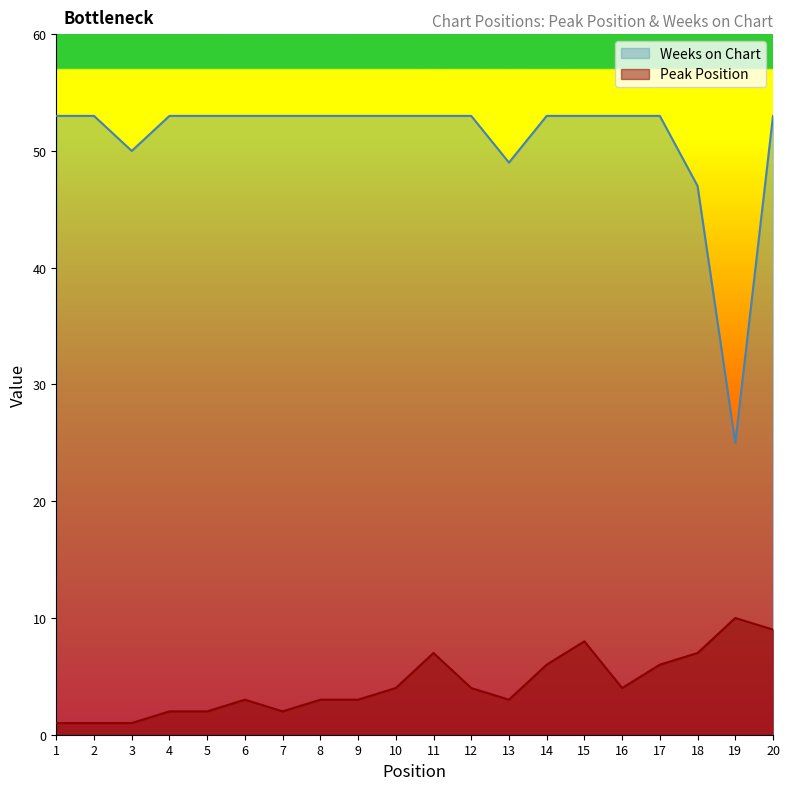

True or false: Peak Position and Weeks on Chart intersect in this chart.

False